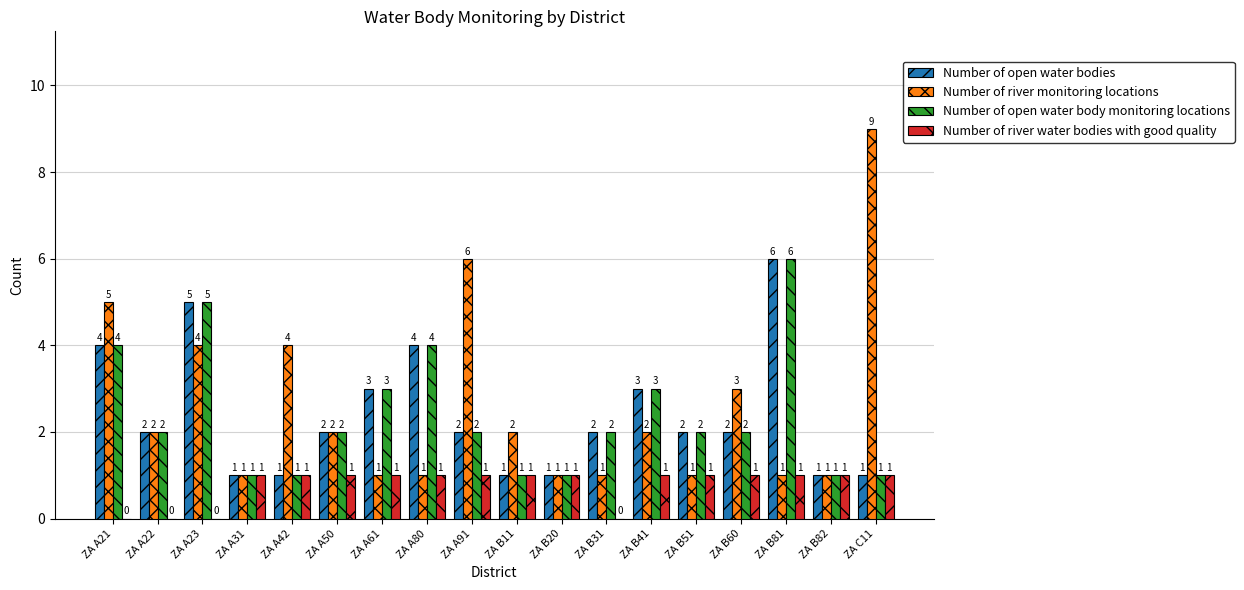

What is the sum of all Number of river monitoring locations values?

47